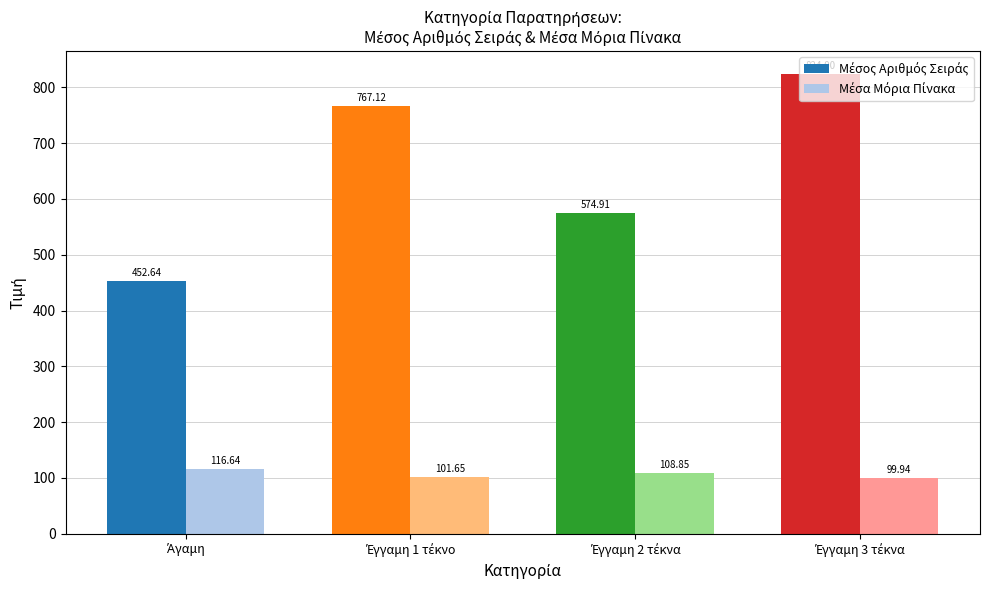

At how many categories does at least one series exceed 109?

4